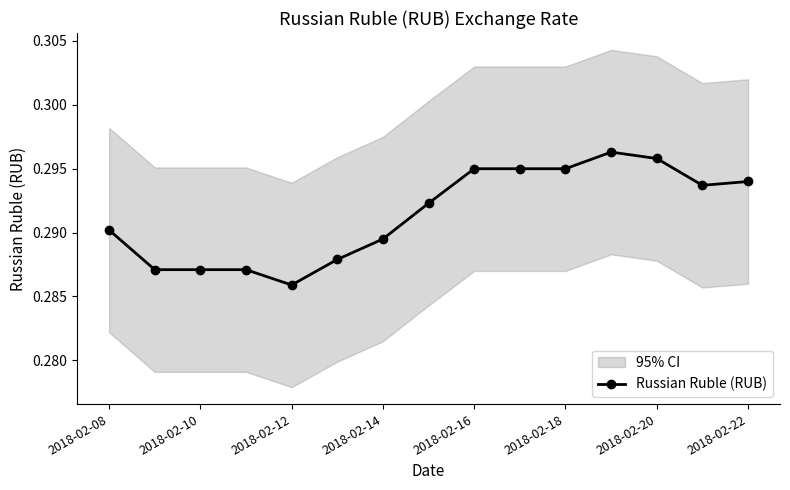

Is it true that Russian Ruble (RUB) equals 0.1 at 2018-02-08?

False